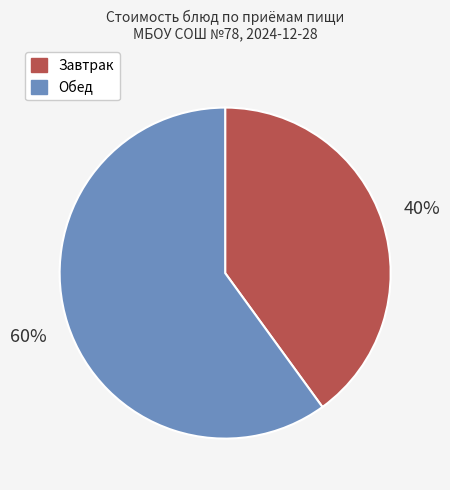

How many segments does this pie chart have?

2